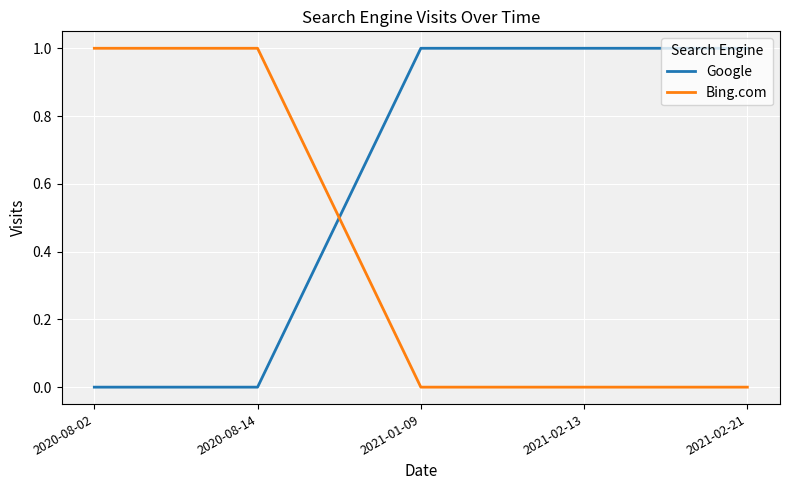

At 2021-02-21, list the series in order from smallest to largest.

Bing.com, Google